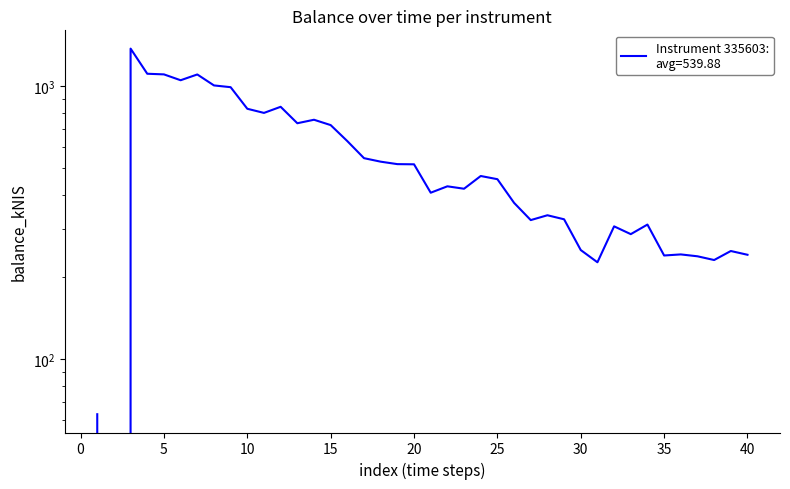

What is the difference between the maximum and minimum values?

1373.4